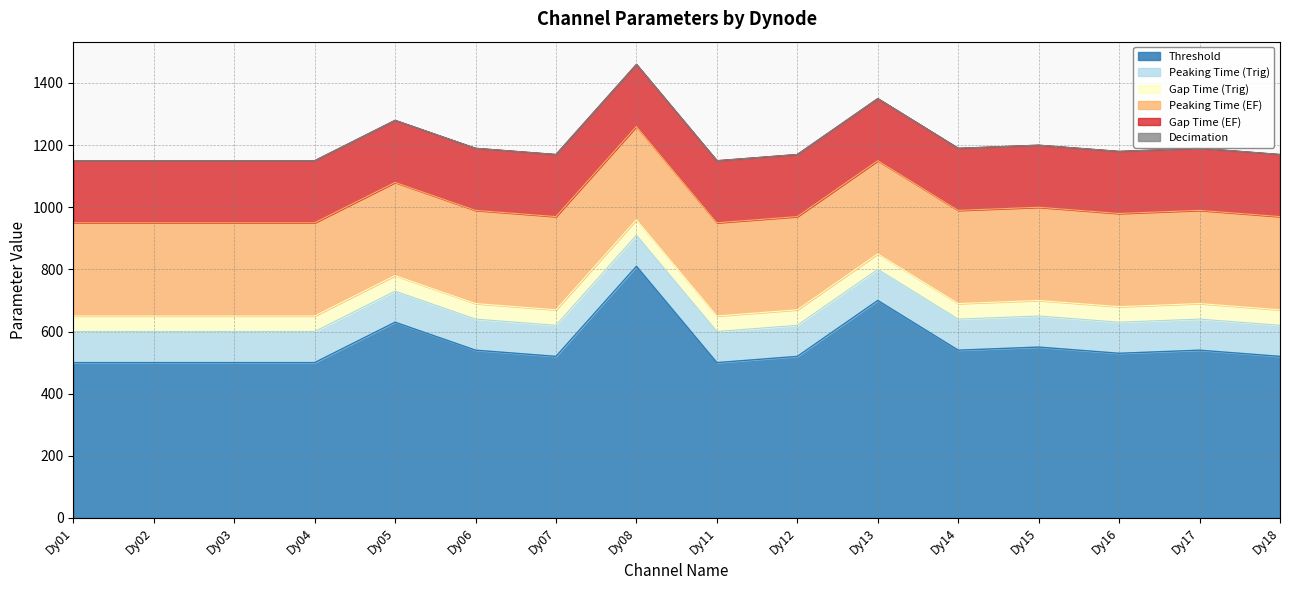

True or false: Peaking Time (Trig) and Gap Time (EF) cross at least once.

False